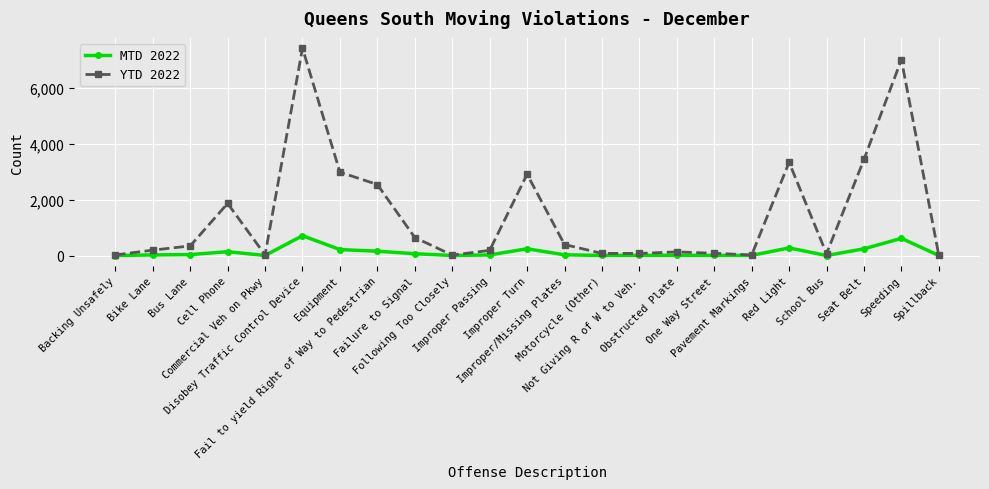

At which label does MTD 2022 reach its peak?

Disobey Traffic Control Device